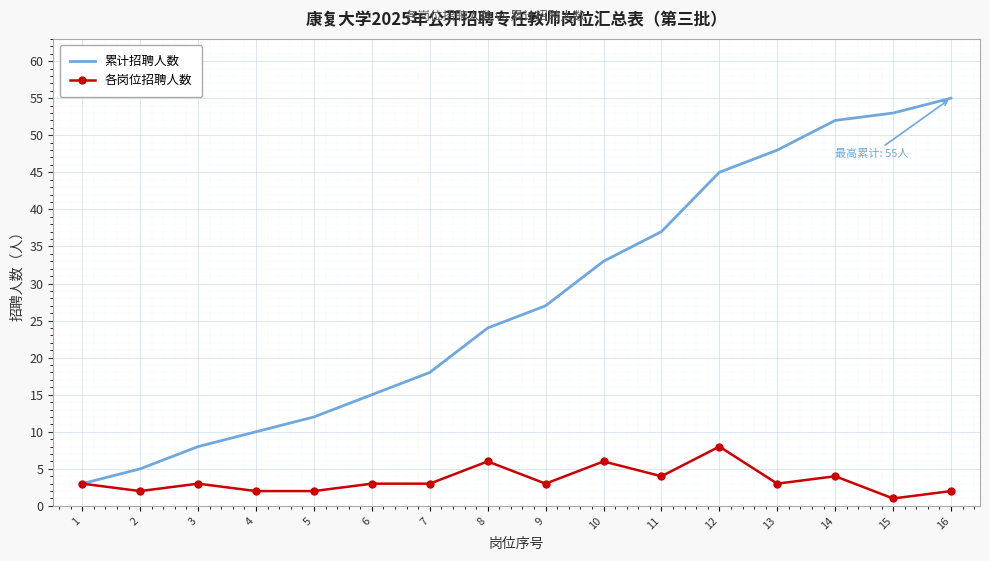

How many distinct data groups are displayed?

2